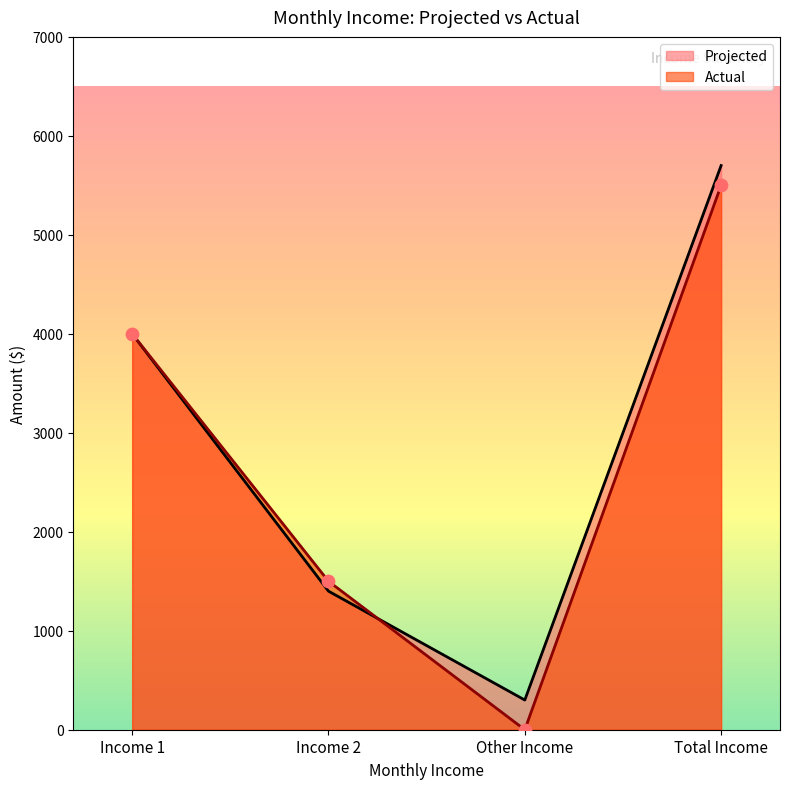

Which series has the largest total across all categories?

Projected